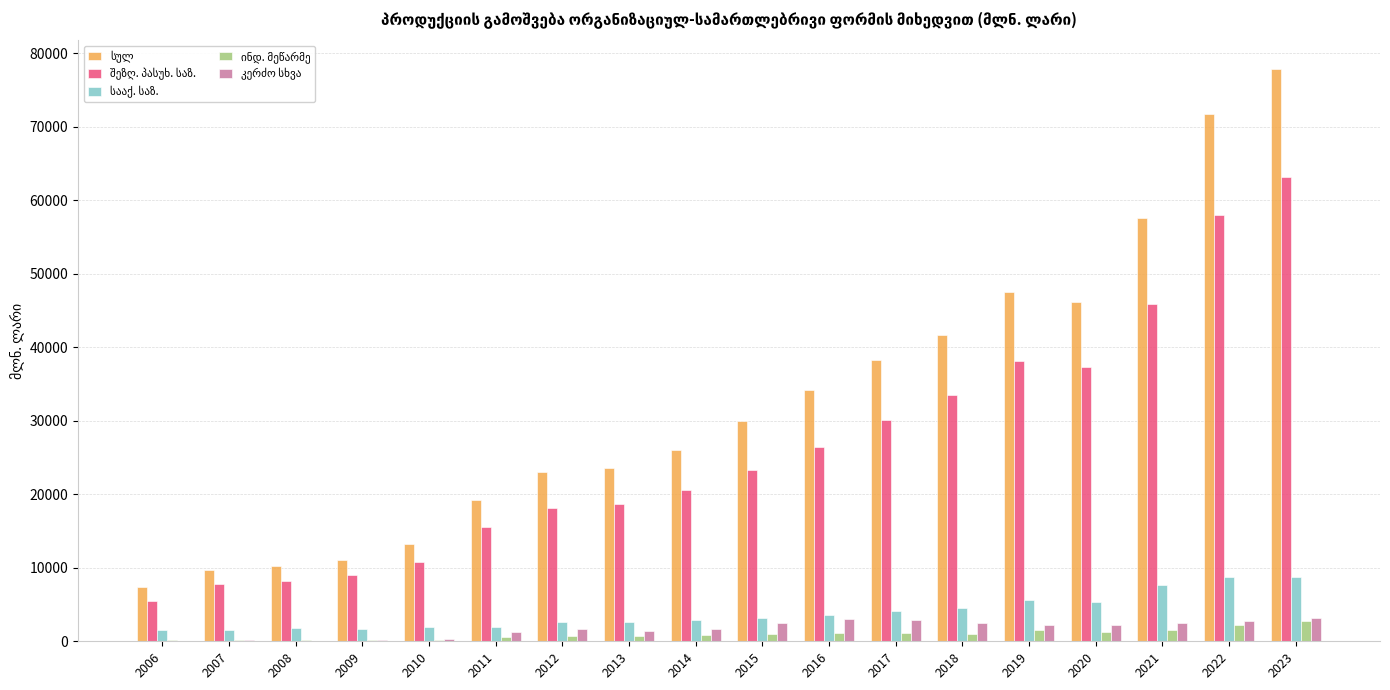

At which category is the sum across all series the highest?

2023